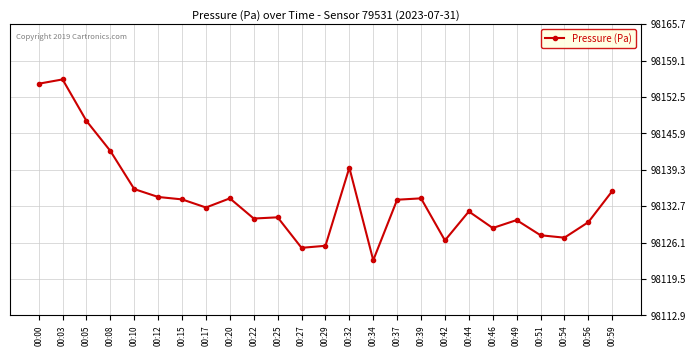

What is the maximum value shown in the chart?

98155.7